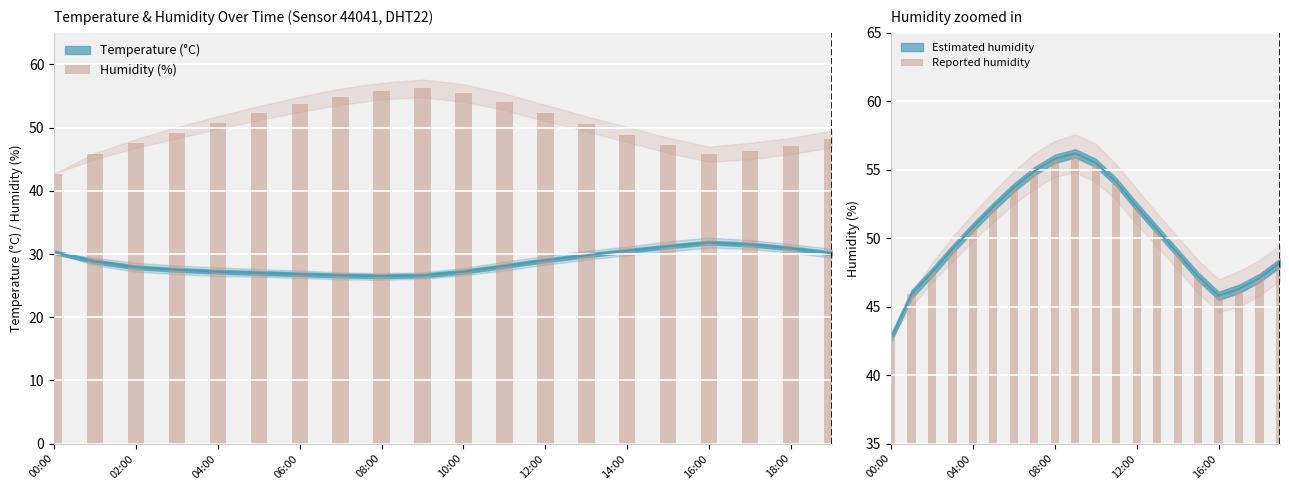

What is the minimum value for Humidity (%)?

42.7